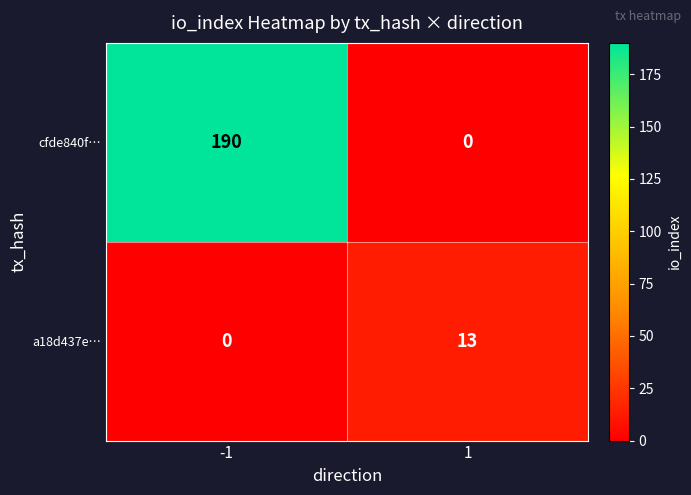

List the series in order of their peak value, highest first.

cfde840f…, a18d437e…